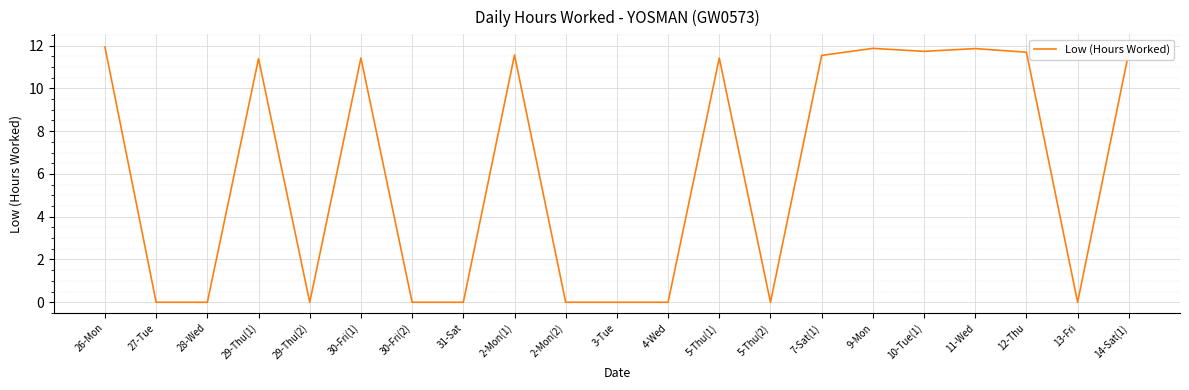

What is the change in value from 13-Fri to 14-Sat(1)?

+11.7